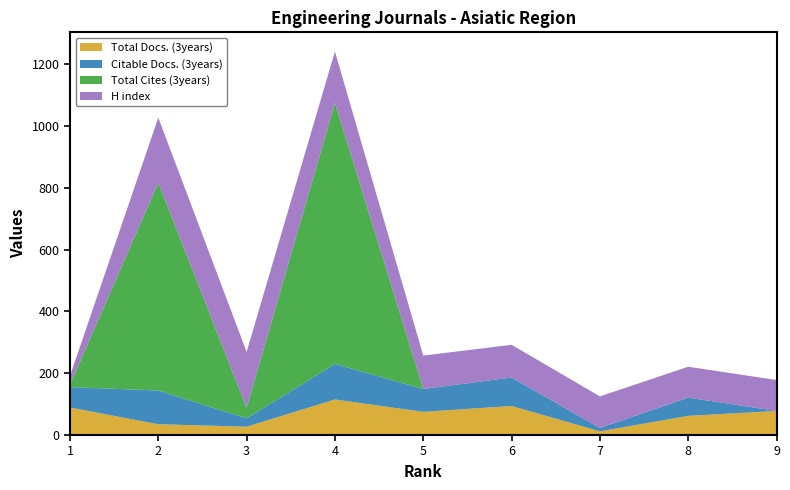

Reading left to right, list all the values displayed in this chart.

Total Docs. (3years): 1=89	2=35	3=27	4=115	5=75	6=94	7=12	8=62	9=78
Citable Docs. (3years): 1=66	2=109	3=27	4=115	5=74	6=92	7=11	8=59	9=0
Total Cites (3years): 1=8	2=672	3=34	4=845	5=0	6=0	7=0	8=0	9=0
H index: 1=28	2=211	3=181	4=166	5=108	6=106	7=102	8=100	9=100